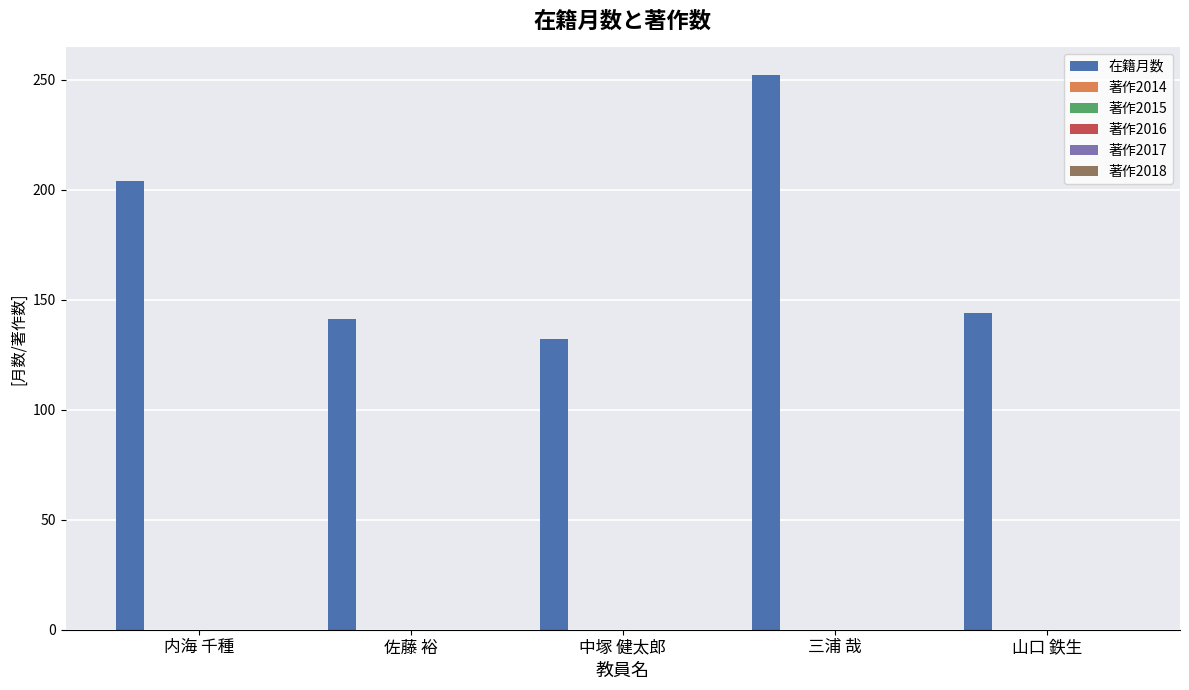

What is the difference between the maximum and minimum values?

120